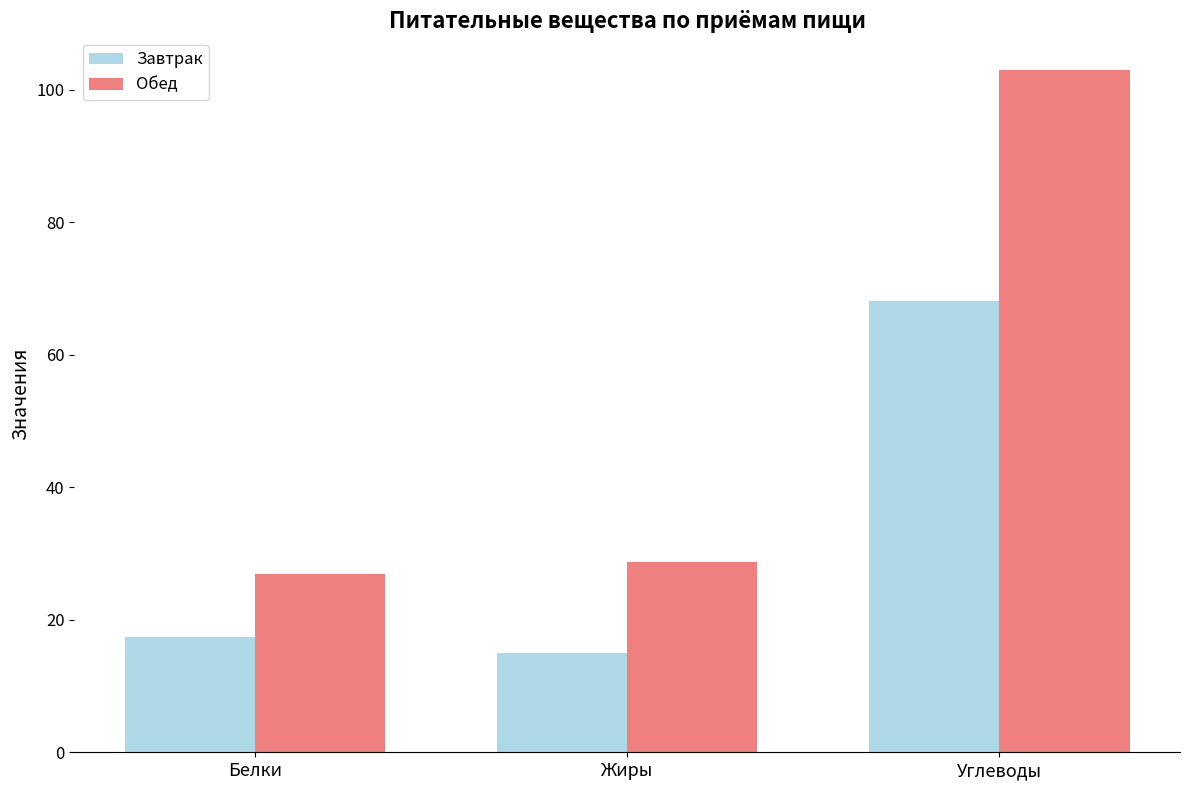

The value of Завтрак at Белки is 10.1. True or false?

False